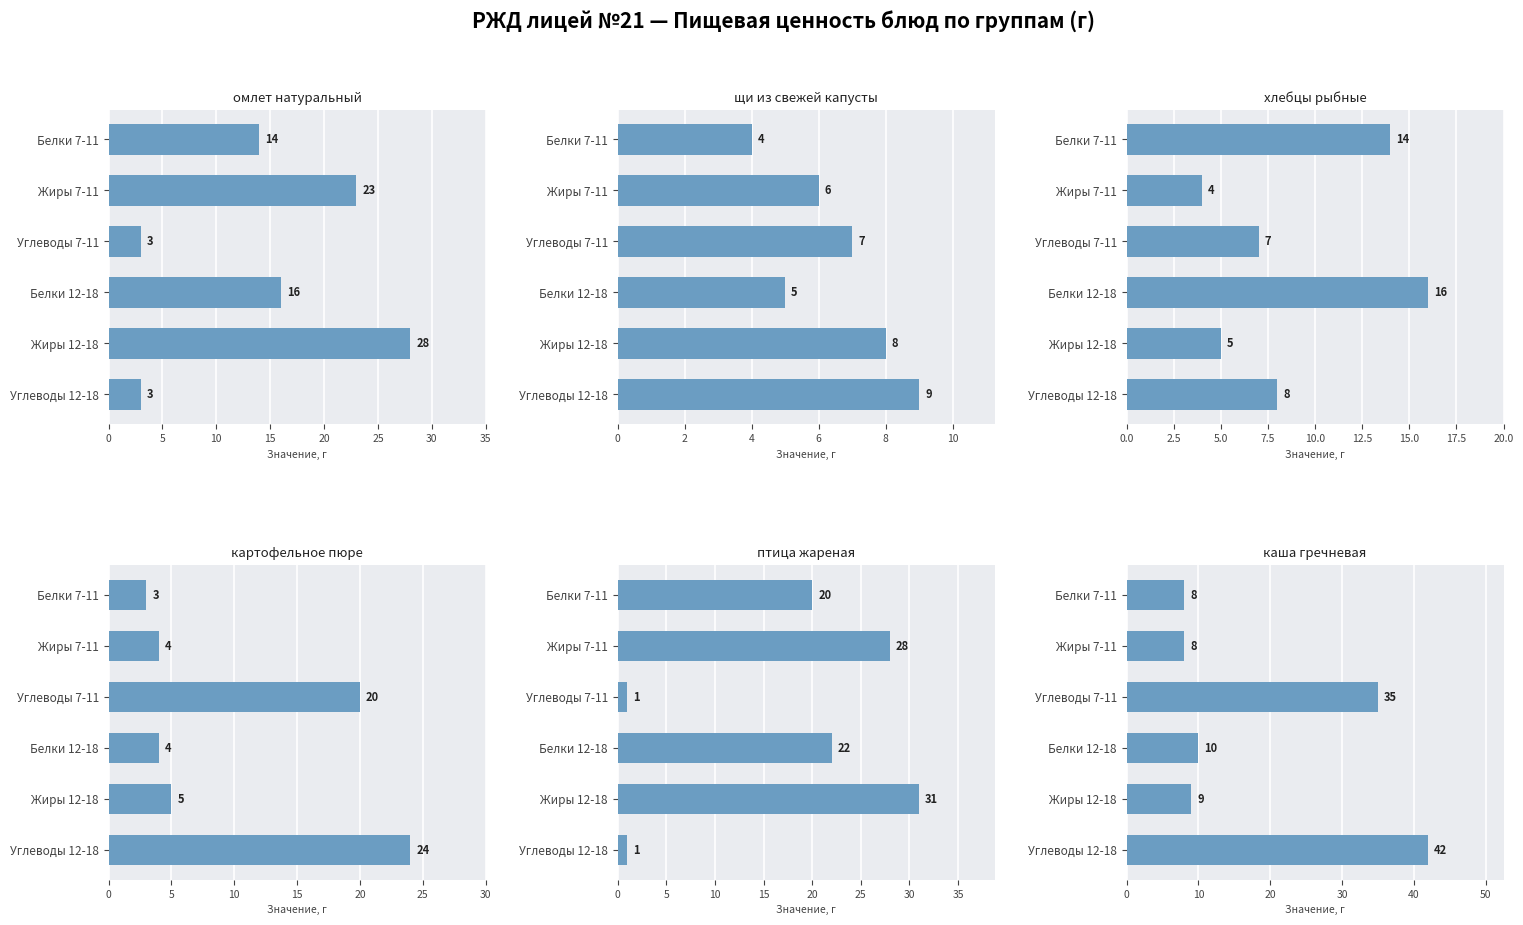

Which series has the largest range (max minus min)?

каша гречневая